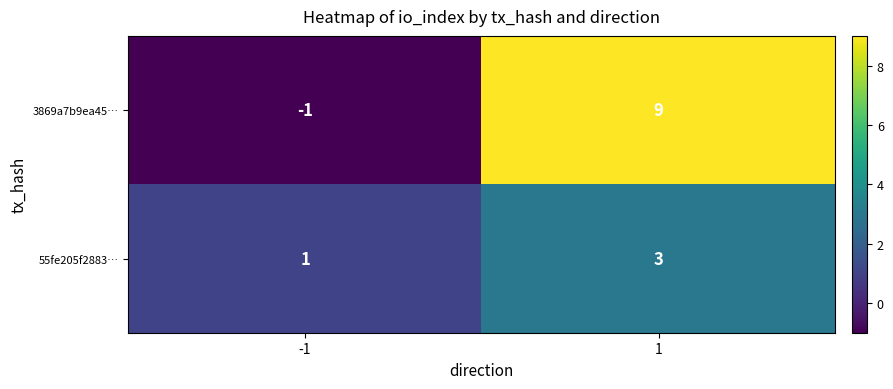

What is the smallest value displayed?

-1